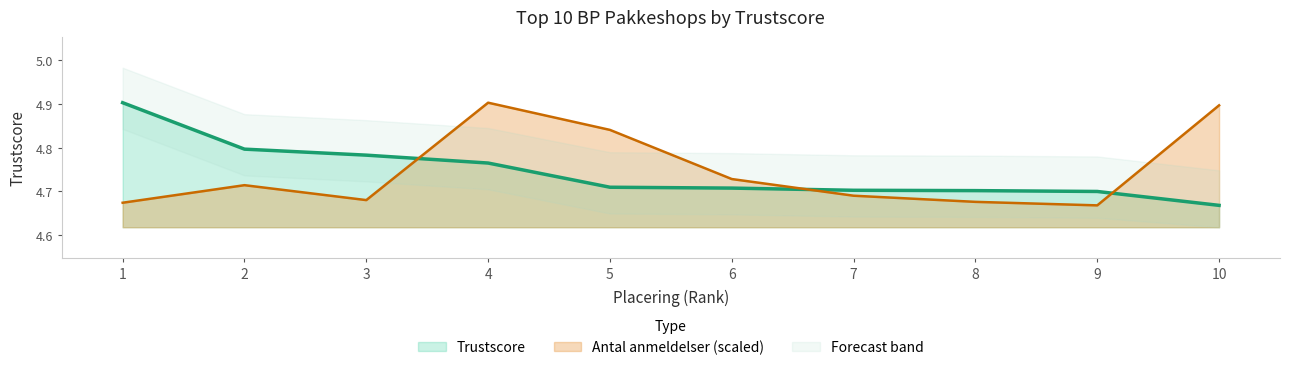

How many times do Antal anmeldelser and Trustscore cross each other?

3